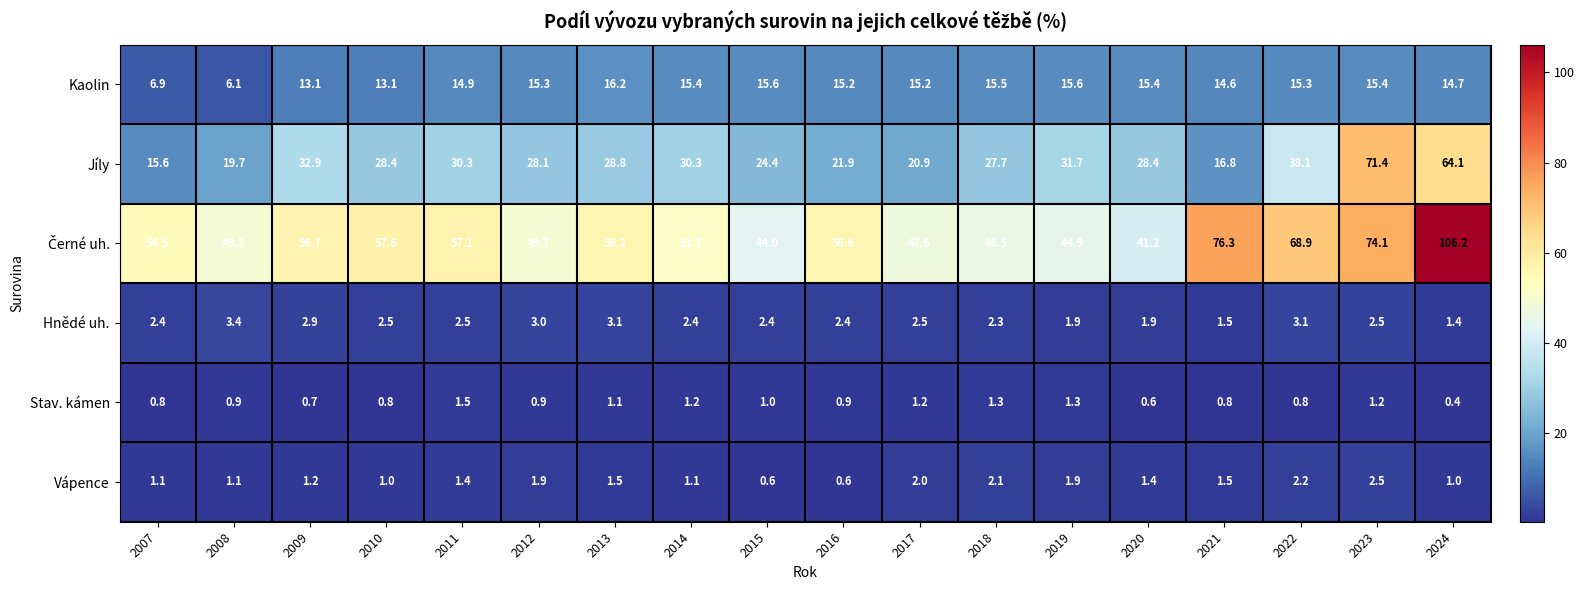

What is the total value across all series at 2009?

107.5